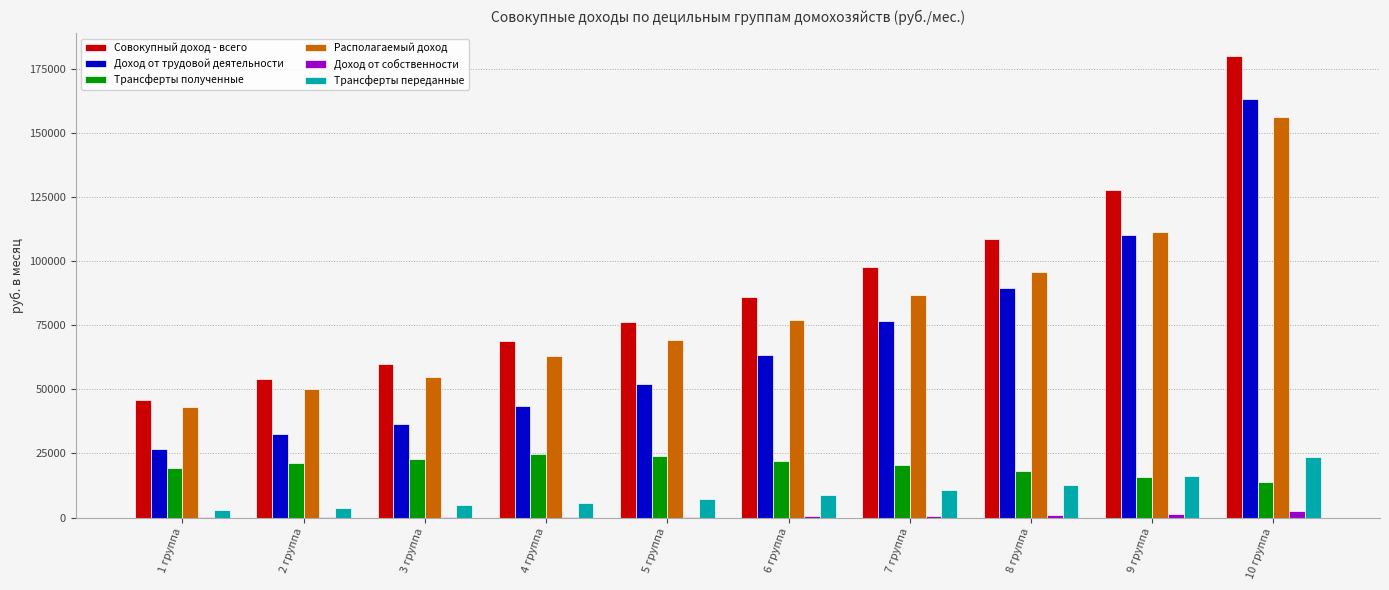

Is the value of Совокупный доход - всего at 4 группа greater than the value of Трансферты полученные at 8 группа?

Yes